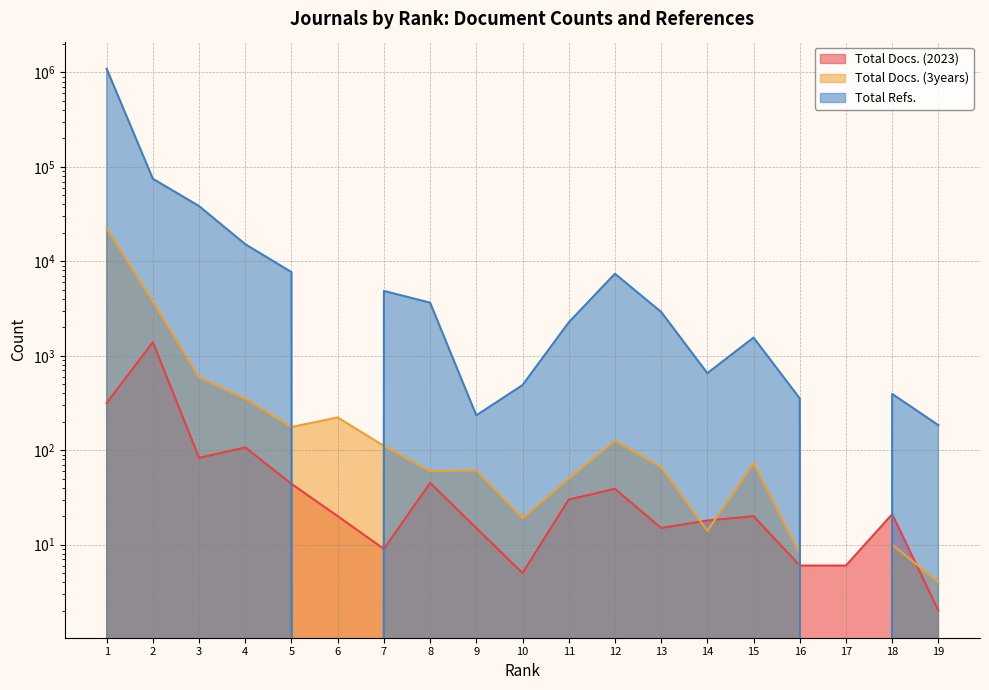

At which category does the chart reach its peak across all series?

1